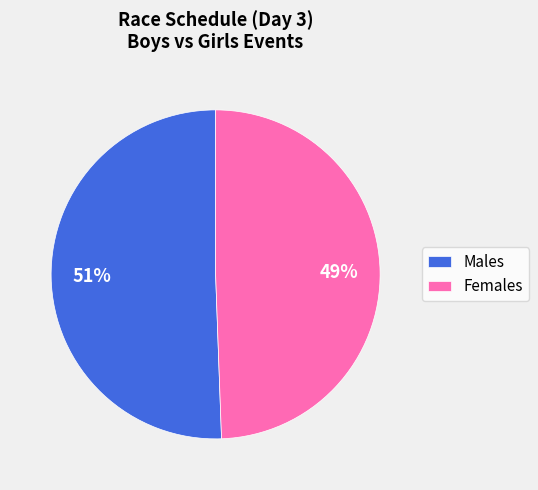

Rank the categories by value from lowest to highest.

Females, Males